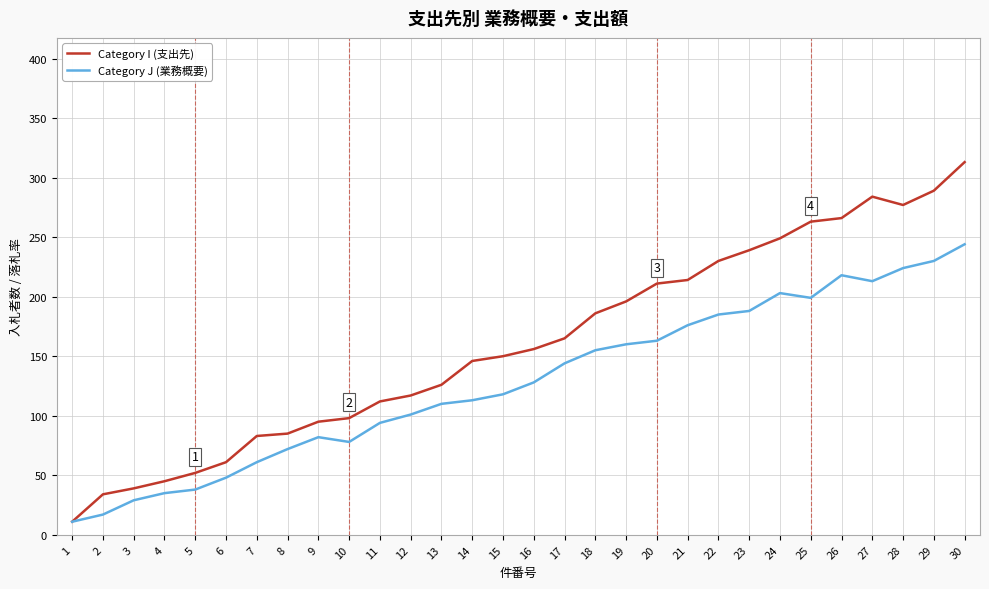

List the series in order of their peak value, lowest first.

Category J (業務概要), Category I (支出先)